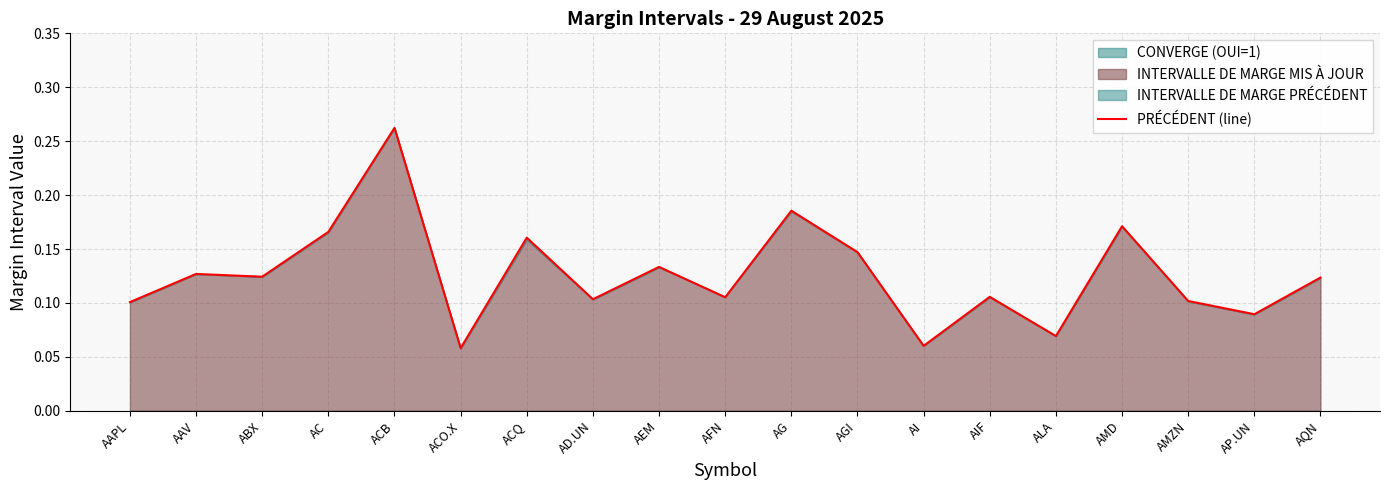

Is it true that the value at AP.UN is 0.1?

True